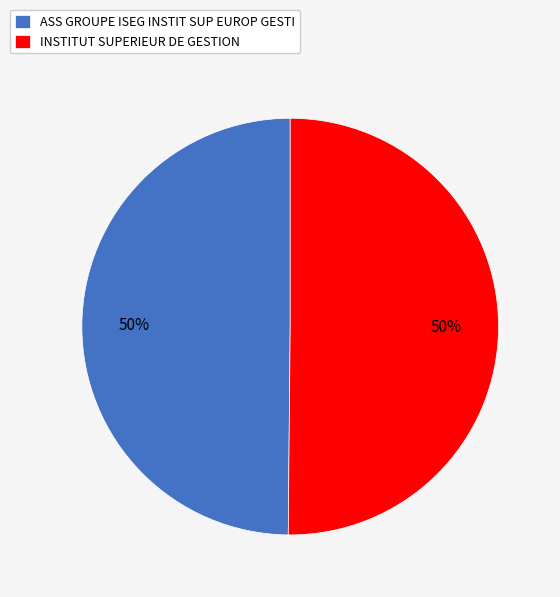

To the nearest percent, what percentage of the pie is ASS GROUPE ISEG INSTIT SUP EUROP GESTI?

50%